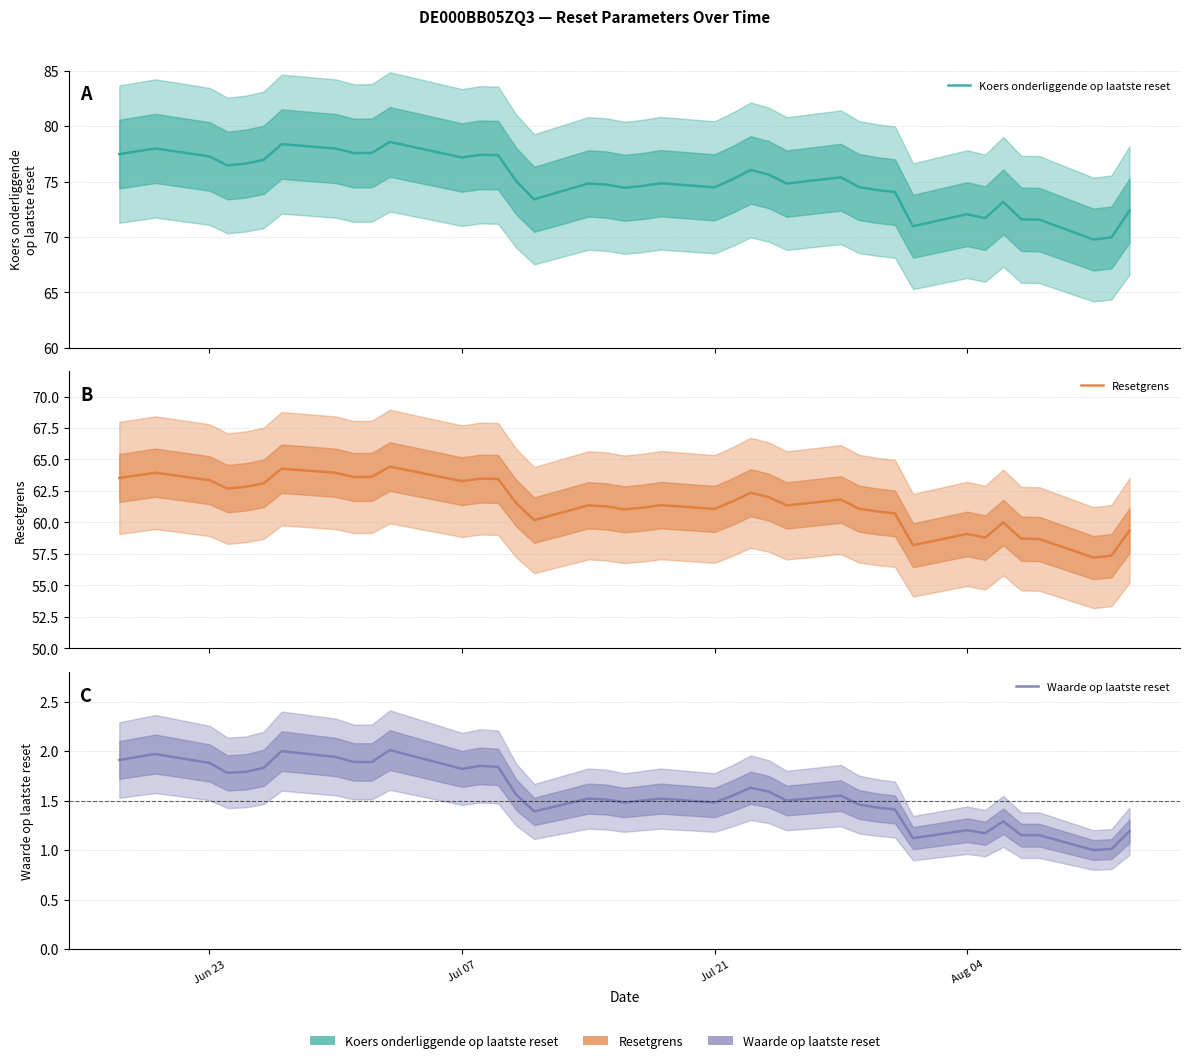

What is the value of the Resetgrens point at the 10th from the left?

63.6